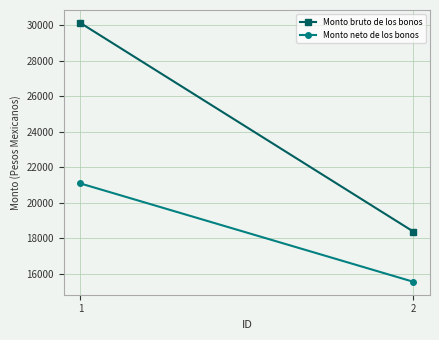

Which series has the largest range (max minus min)?

Monto bruto de los bonos